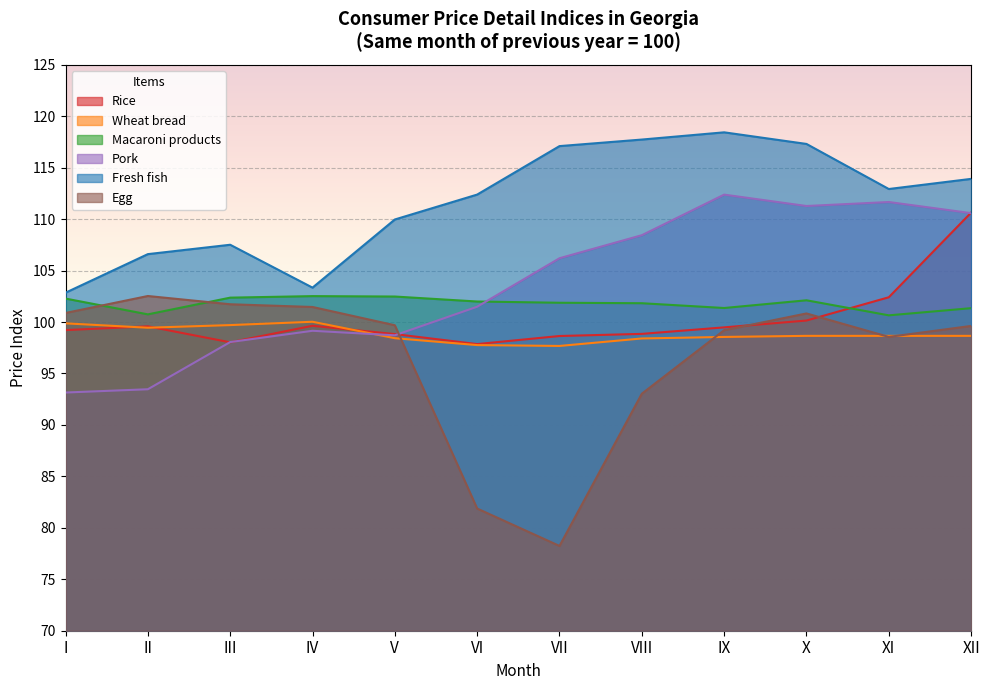

Reading left to right, transcribe all the data shown in this chart.

Rice: I=99.2	II=99.6	III=98.0	IV=99.6	V=98.8	VI=97.9	VII=98.6	VIII=98.8	IX=99.5	X=100.1	XI=102.4	XII=110.6
Wheat bread: I=99.9	II=99.4	III=99.7	IV=100.0	V=98.4	VI=97.8	VII=97.7	VIII=98.4	IX=98.6	X=98.7	XI=98.7	XII=98.7
Macaroni products: I=102.3	II=100.7	III=102.4	IV=102.5	V=102.5	VI=102.0	VII=101.9	VIII=101.8	IX=101.4	X=102.1	XI=100.7	XII=101.3
Pork: I=93.2	II=93.5	III=98.1	IV=99.2	V=98.7	VI=101.5	VII=106.2	VIII=108.4	IX=112.4	X=111.3	XI=111.7	XII=110.6
Fresh fish: I=102.9	II=106.6	III=107.5	IV=103.3	V=110.0	VI=112.4	VII=117.1	VIII=117.7	IX=118.4	X=117.3	XI=112.9	XII=113.9
Egg: I=100.9	II=102.5	III=101.7	IV=101.5	V=99.7	VI=81.9	VII=78.2	VIII=93.0	IX=99.2	X=100.8	XI=98.6	XII=99.6